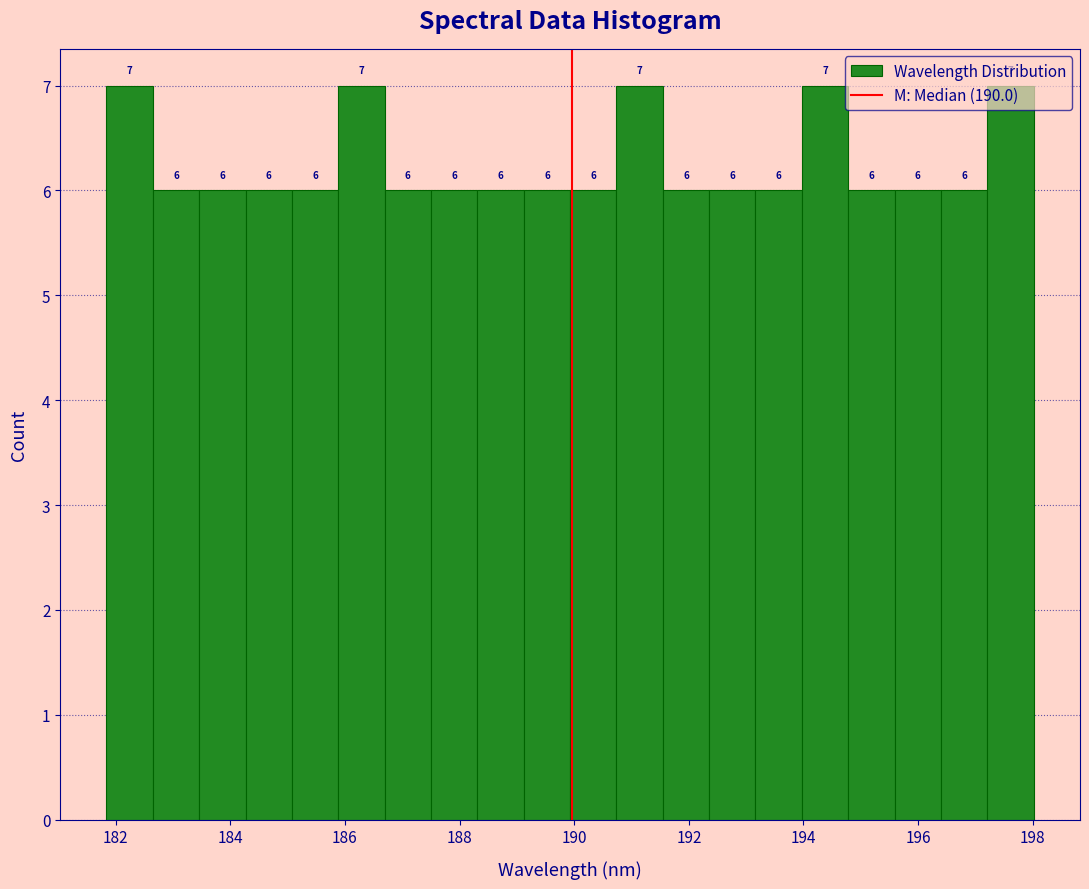

What is the height of the bar covering 190.0 to 190.8 on the x-axis? The bar edges are not printed on the chart, so give them approximately, as read against the axis.

6